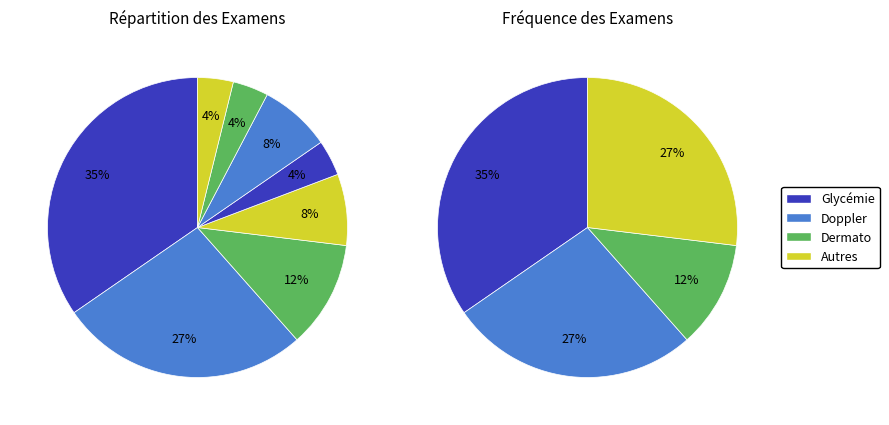

Combined, what portion of the pie is Glycémie and Echographie Thyroïdienne?

38.5%